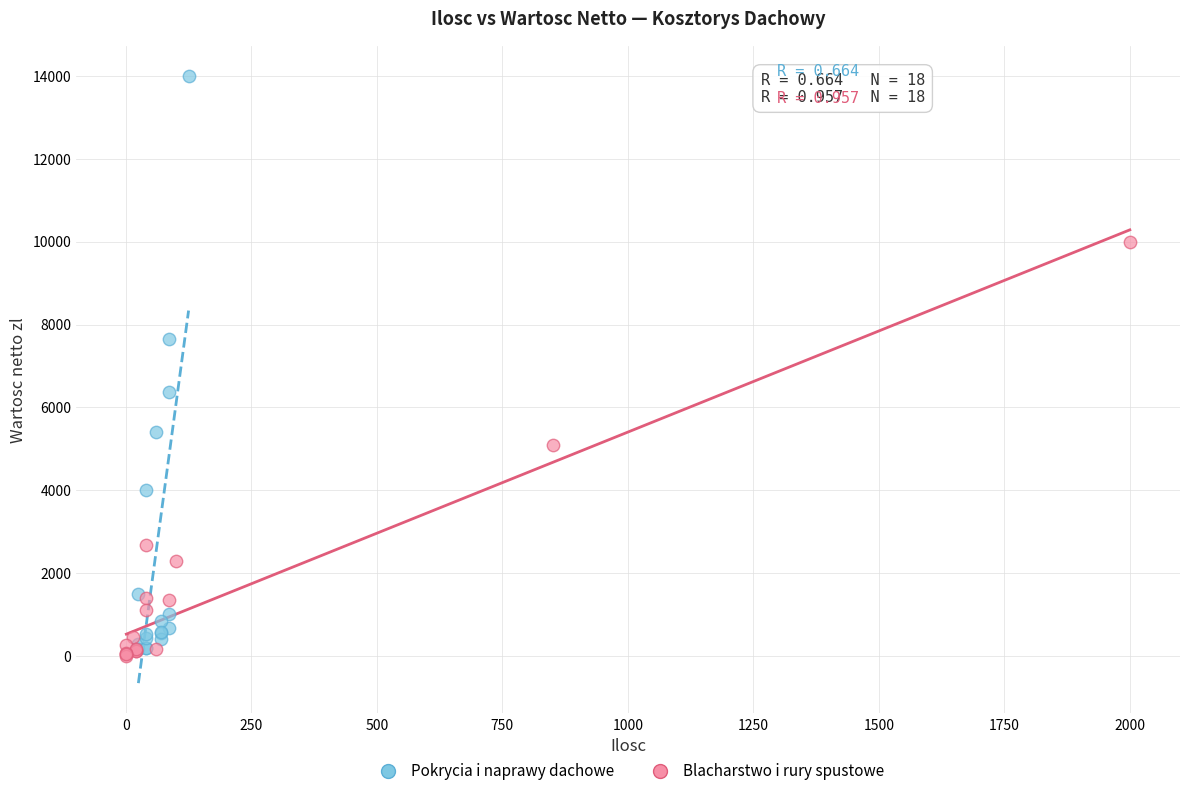

What are all the series names shown in the legend?

Pokrycia i naprawy dachowe, Blacharstwo i rury spustowe